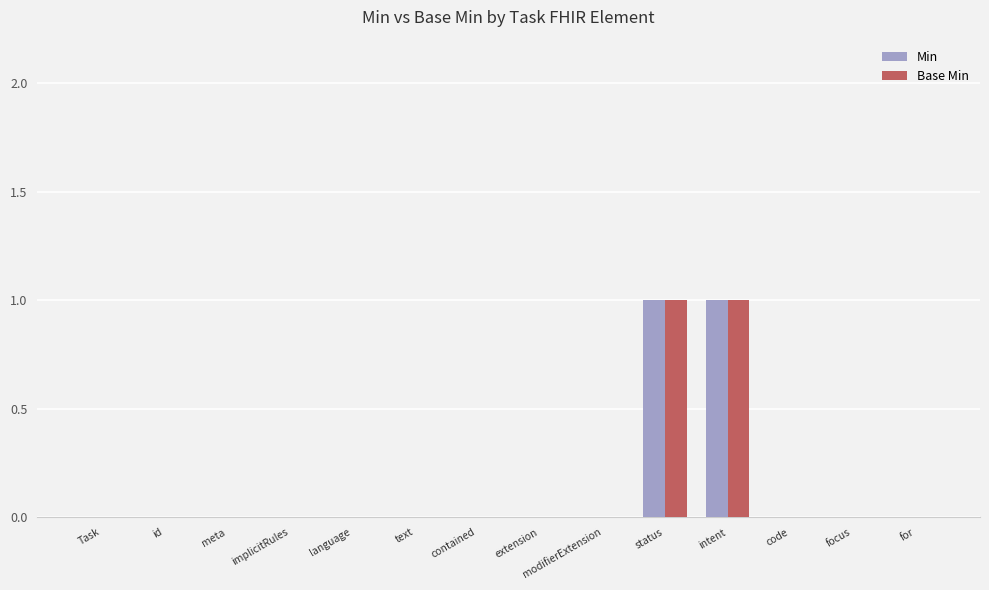

The Base Min series shows 2 at status. True or false?

False